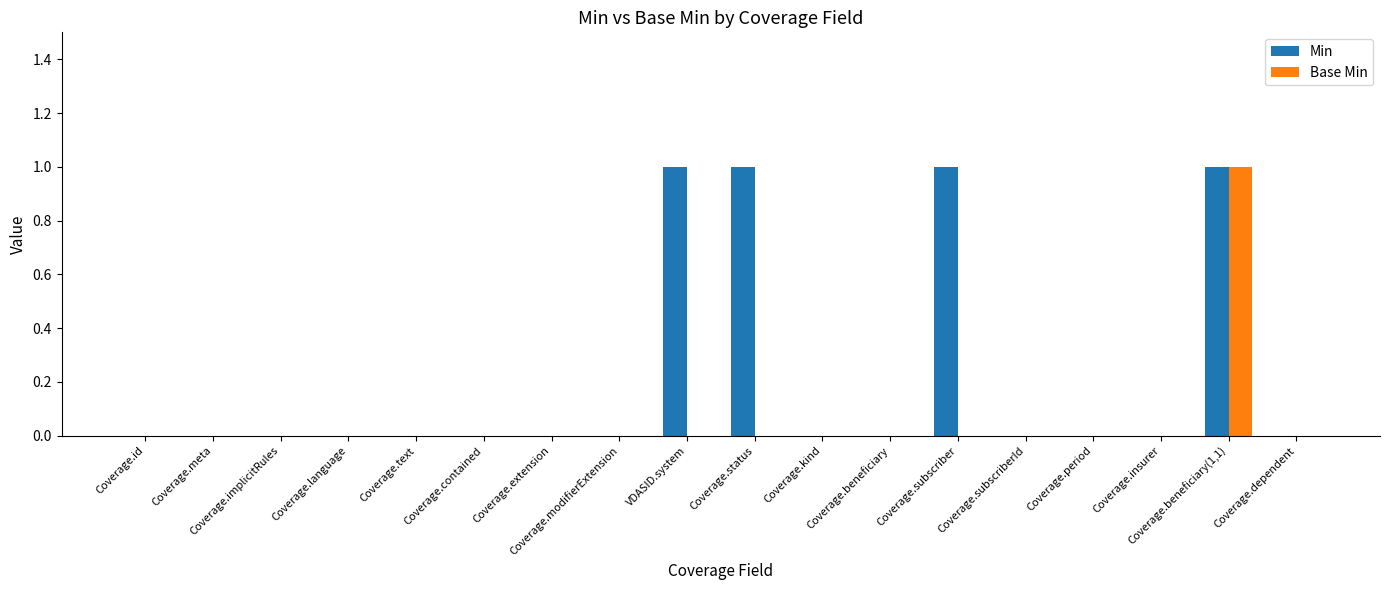

Is it true that Base Min equals 0 at Coverage.status?

True